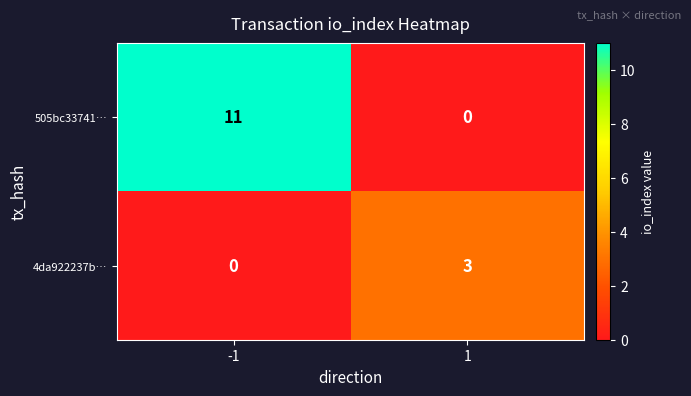

Reading left to right, extract all data points from this chart.

505bc33741…: 11	0
4da922237b…: 0	3